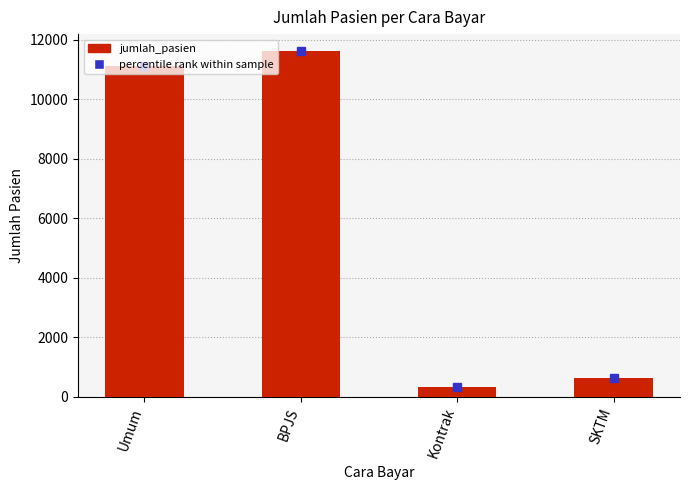

List the labels in order of value, smallest first.

Kontrak, SKTM, Umum, BPJS